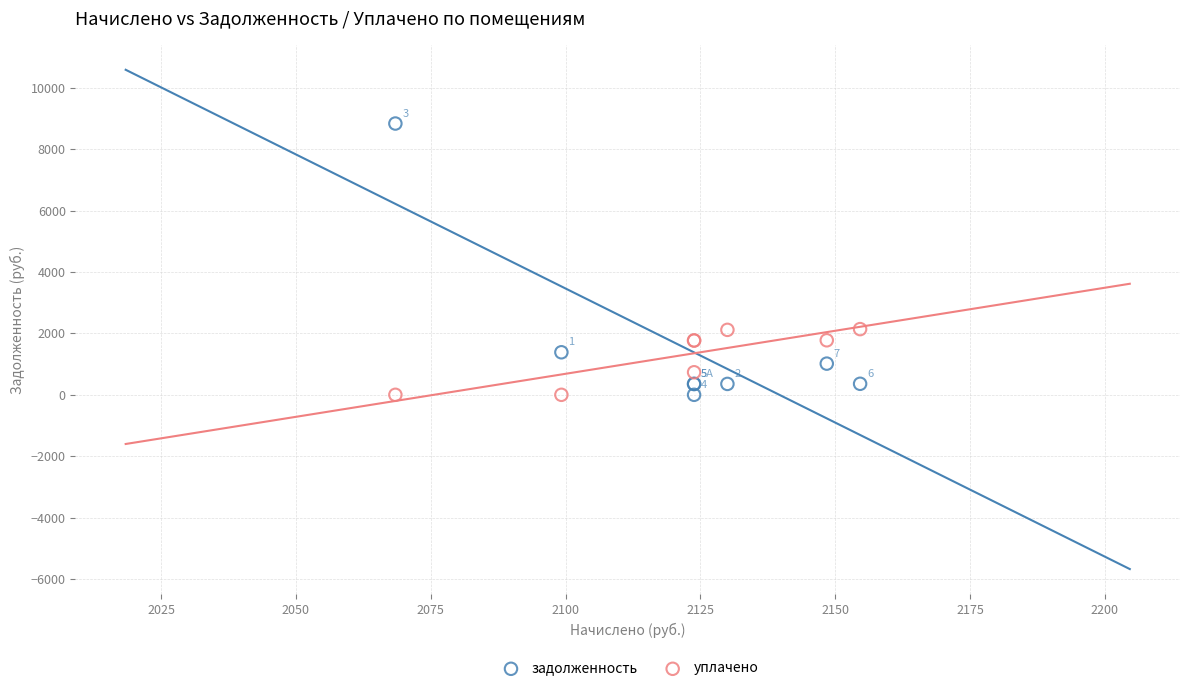

What is the X range (max minus min) for the scatter plot?

86.2